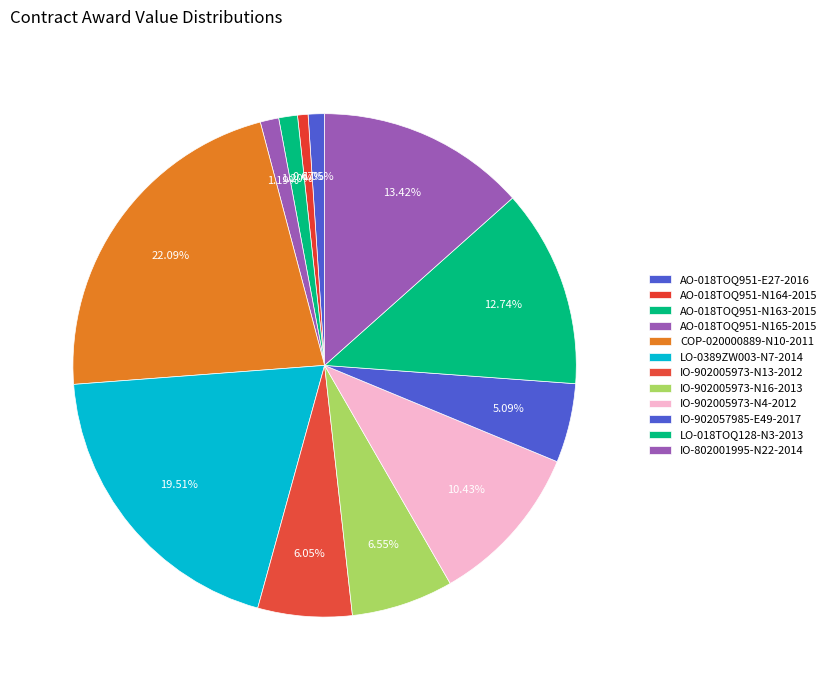

True or false: COP-020000889-N10-2011 accounts for 22% of the total.

True